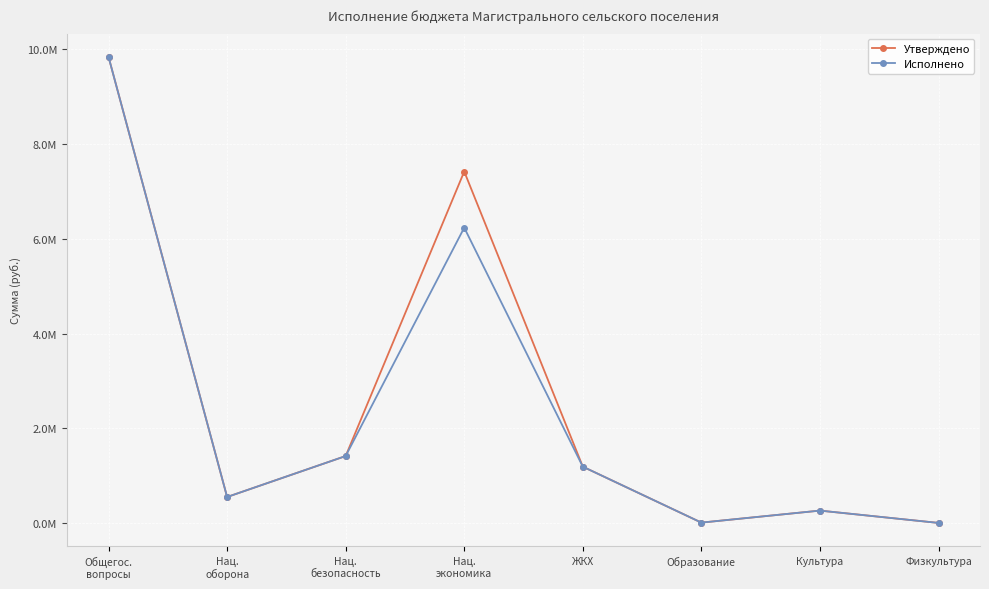

Is this an area chart (filled region under the line)?

No